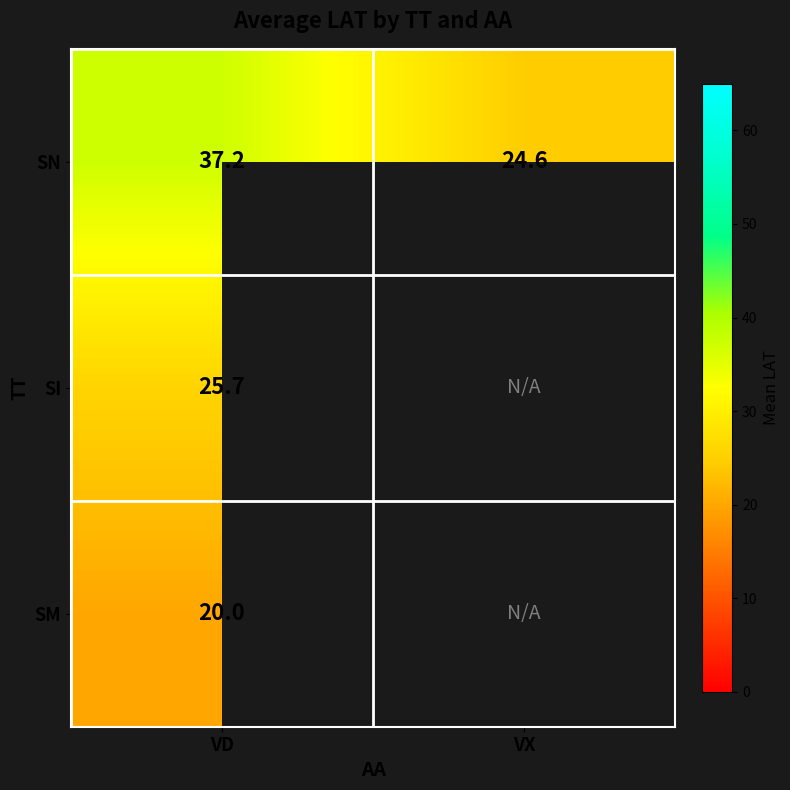

At VD, list the series in order from smallest to largest.

SM, SI, SN